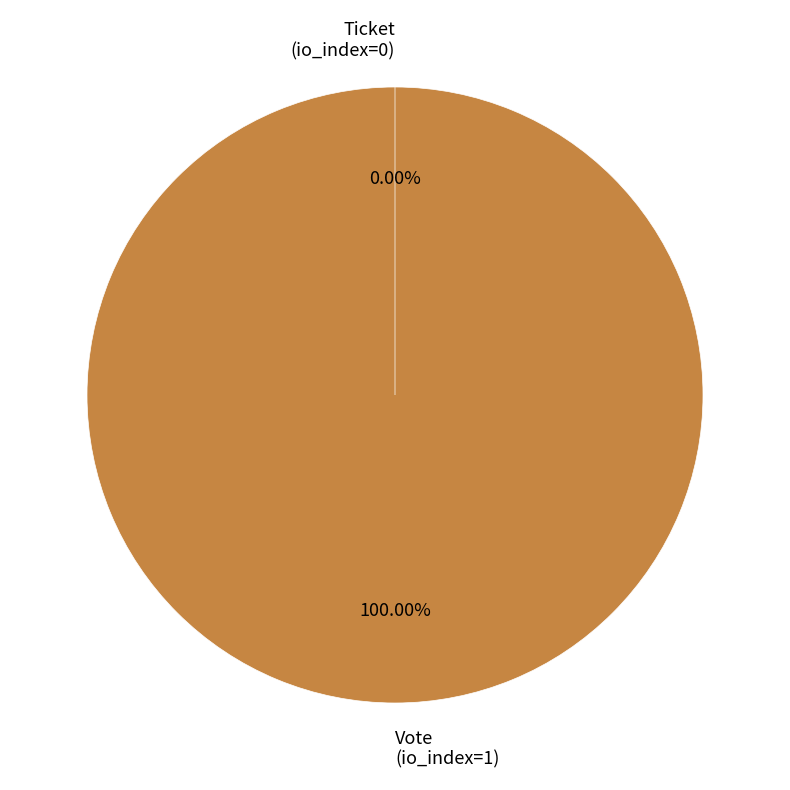

How many segments does this pie chart have?

2